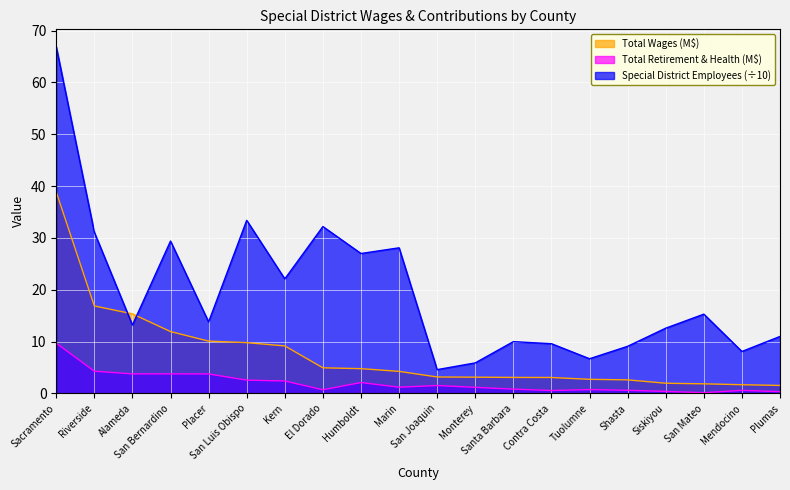

What is the sum of all Special District Employees values?

390.1